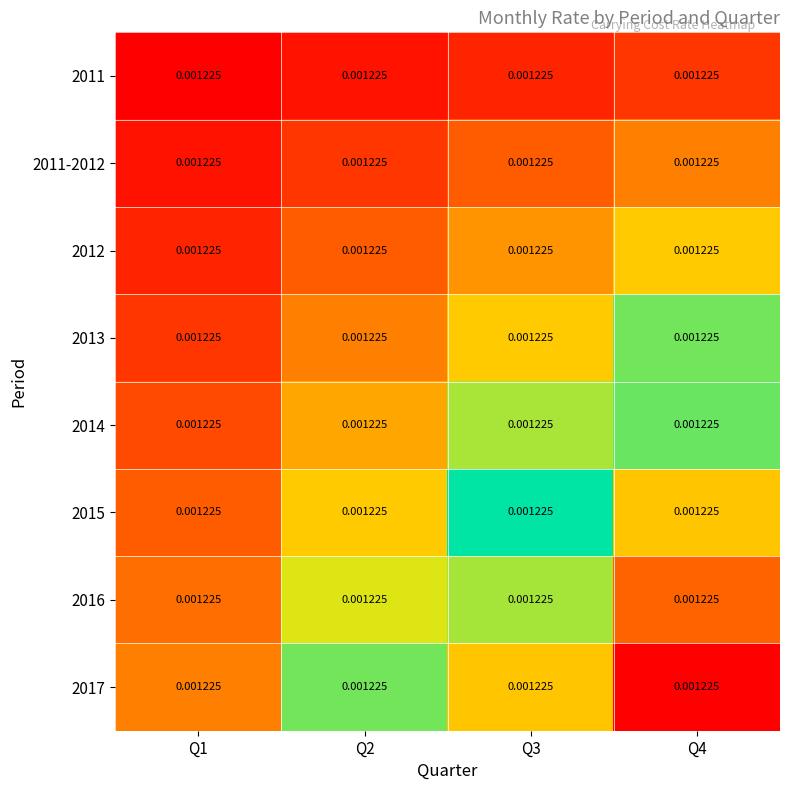

How many 2014 values are between 0 and 1?

4